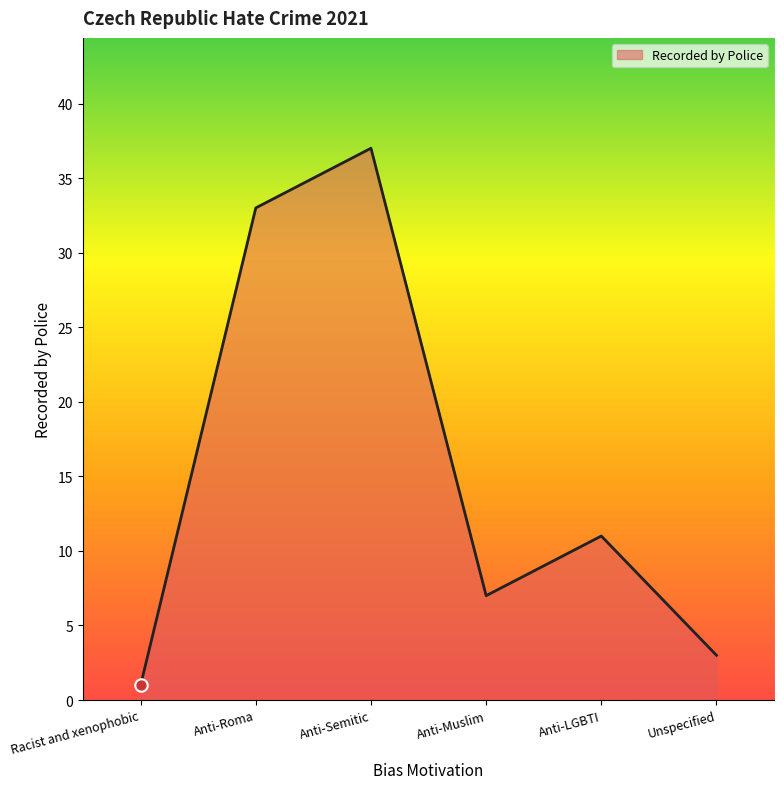

Between Anti-LGBTI and Anti-Semitic, which is larger?

Anti-Semitic